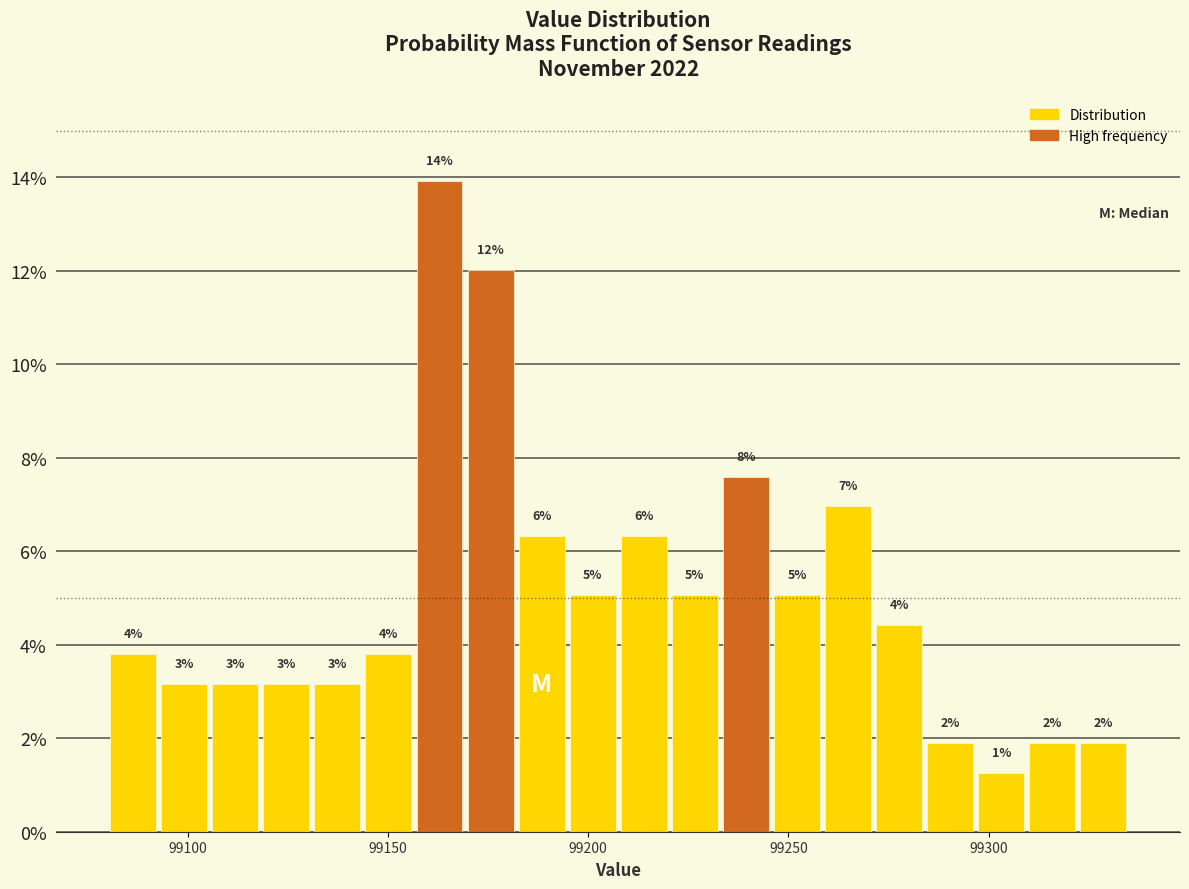

Around what value on the x-axis is the tallest bar? Give the approximate position of its centre, as read against the axis.

99165